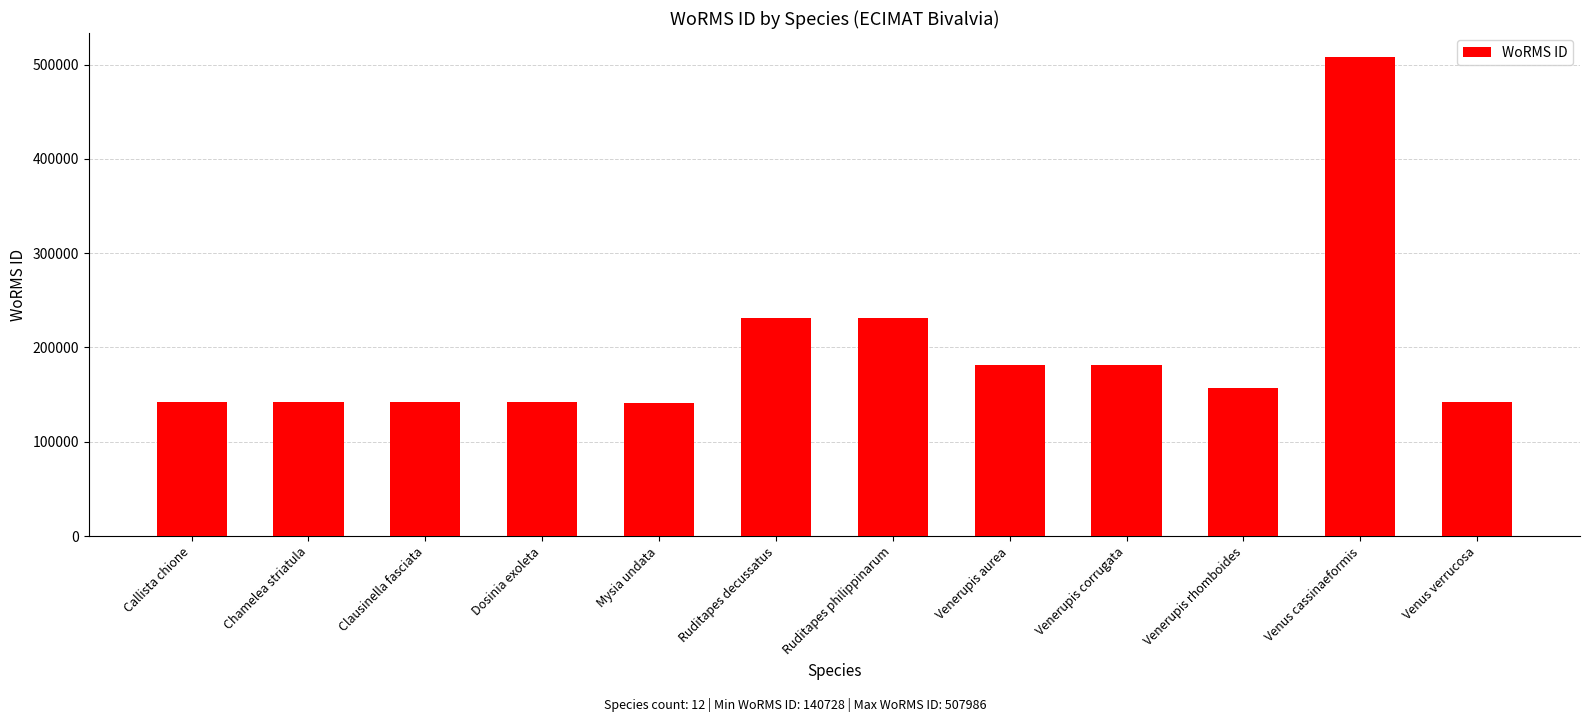

How many data points are less than 156494?

6